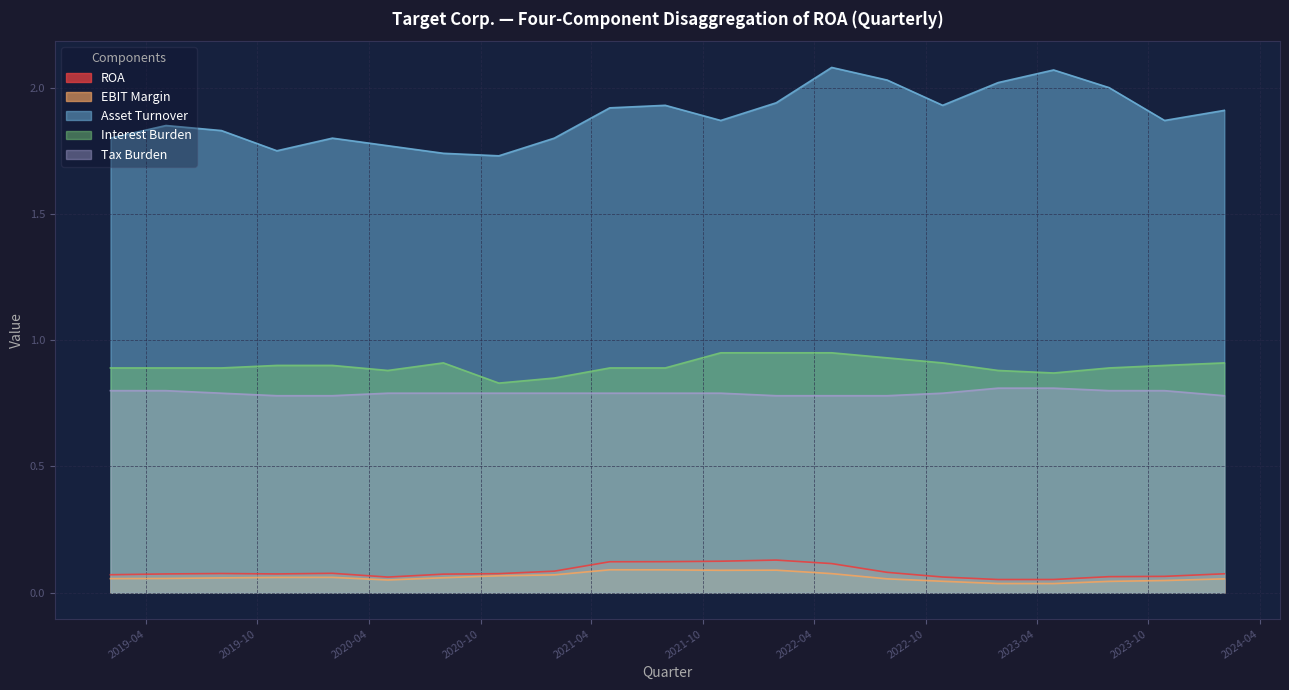

Where is EBIT Margin nearest to the value 0?

2023-04-29